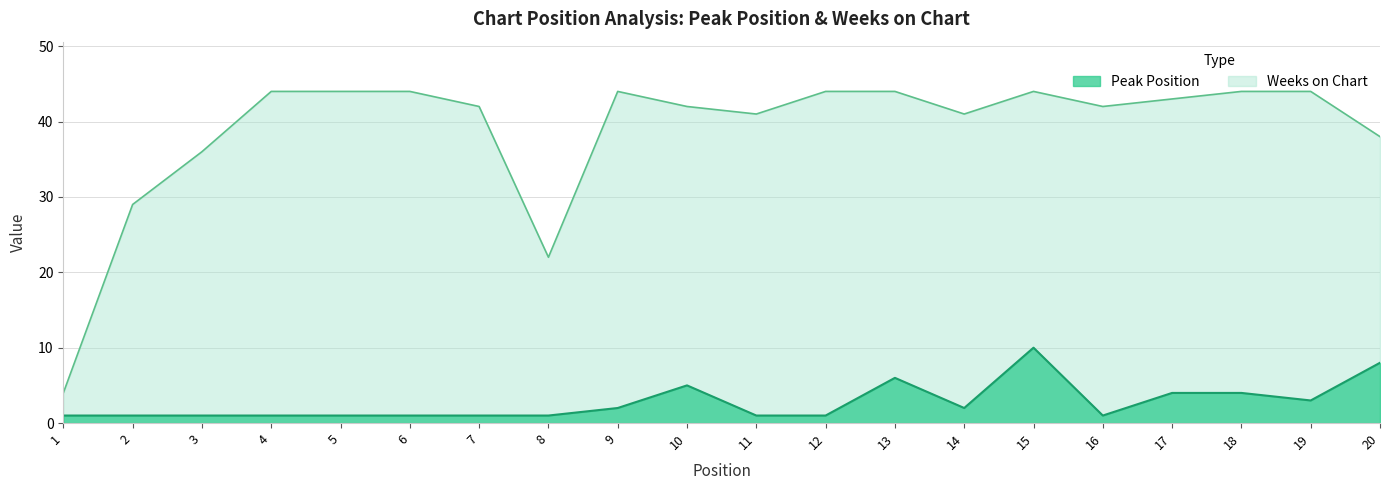

What is the sum of the Peak Position values at 3 and 14?

3